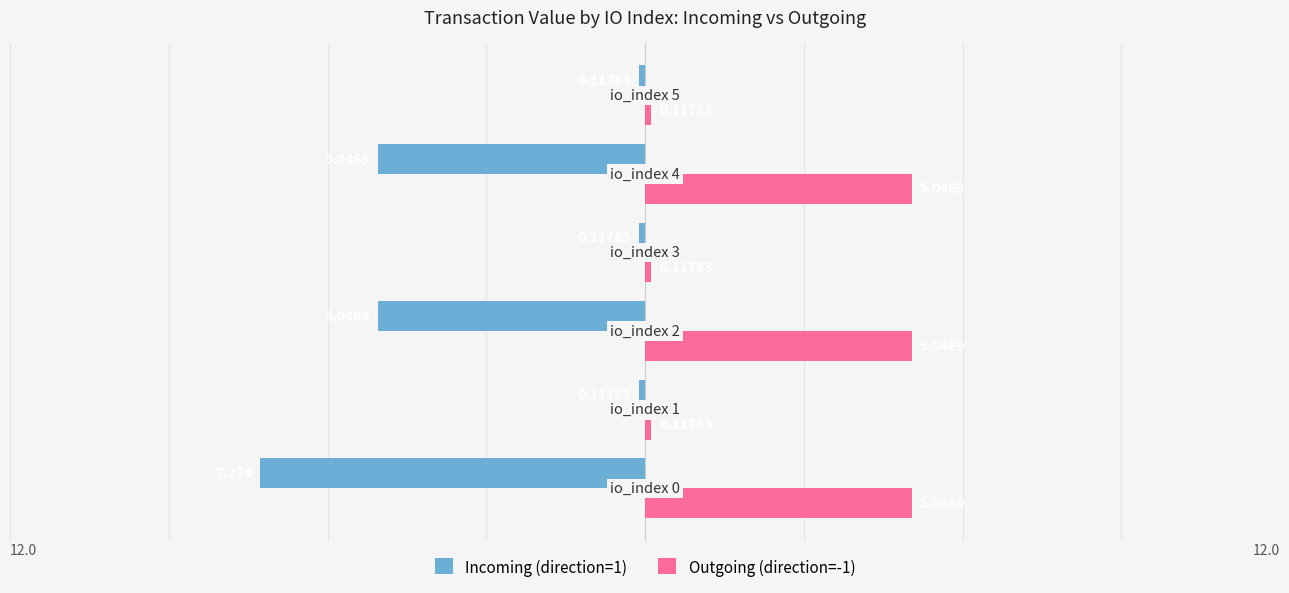

At how many categories does at least one series exceed 4?

3